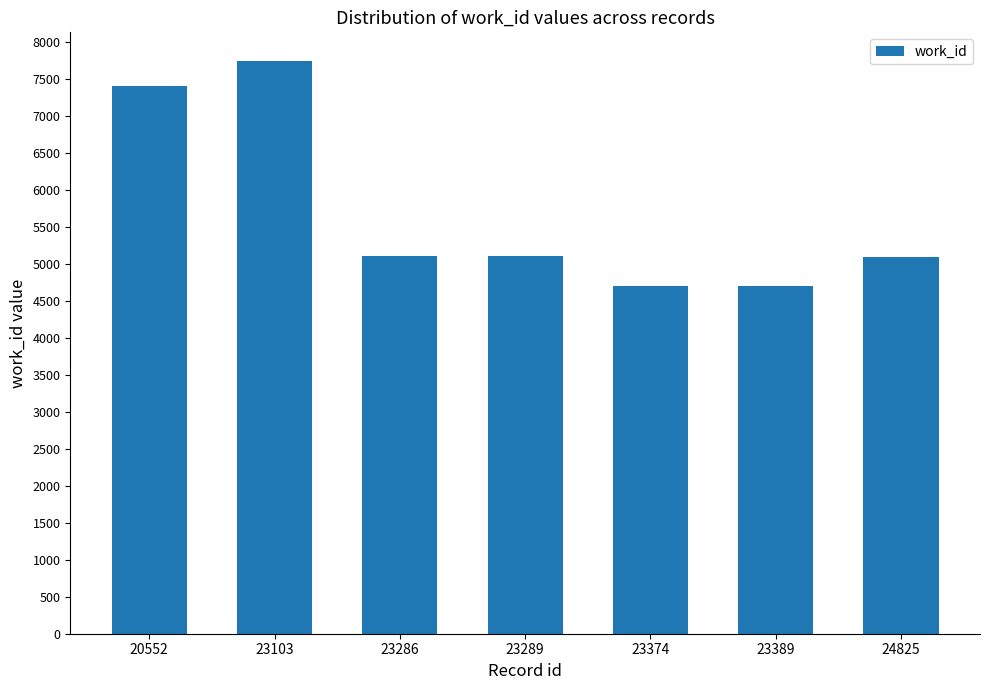

Which category has the highest value across all series?

23103